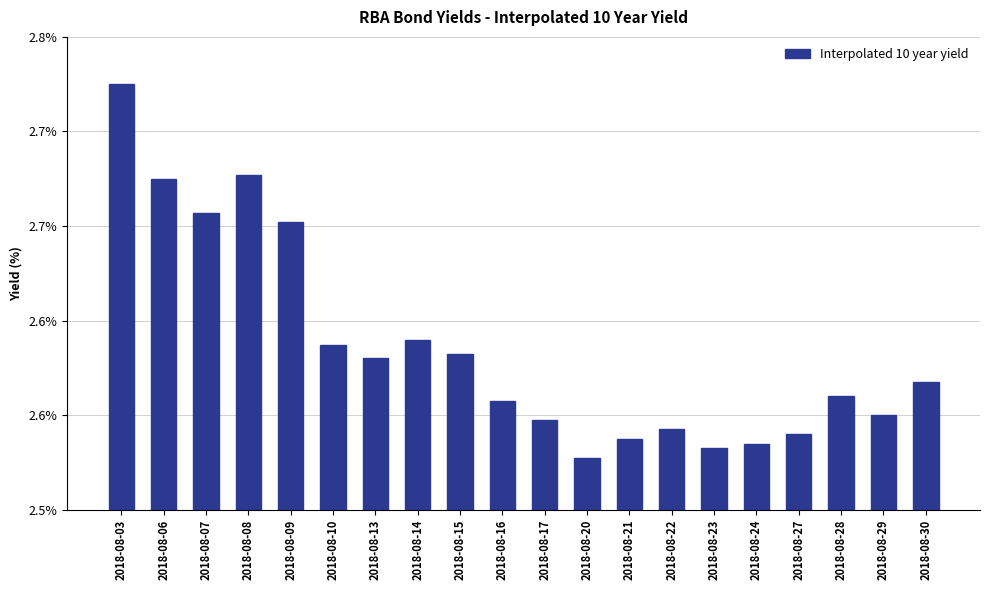

At which category does the chart reach its minimum across all series?

2018-08-20